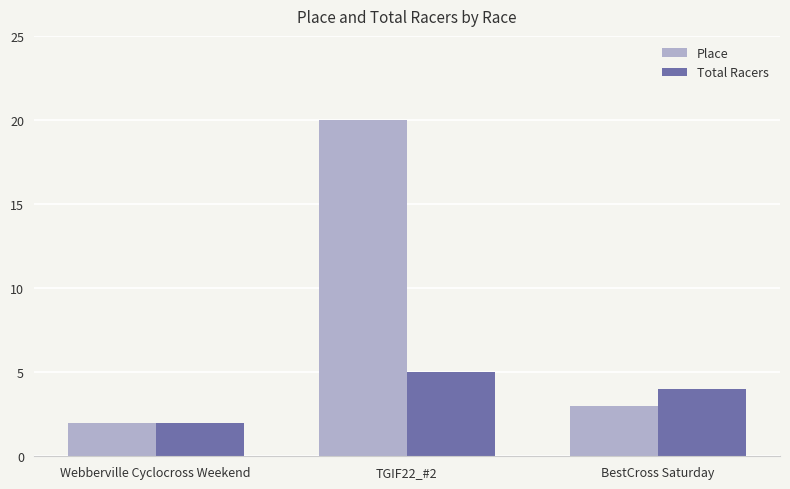

Rank the categories by Place value from highest to lowest.

TGIF22_#2, BestCross Saturday, Webberville Cyclocross Weekend